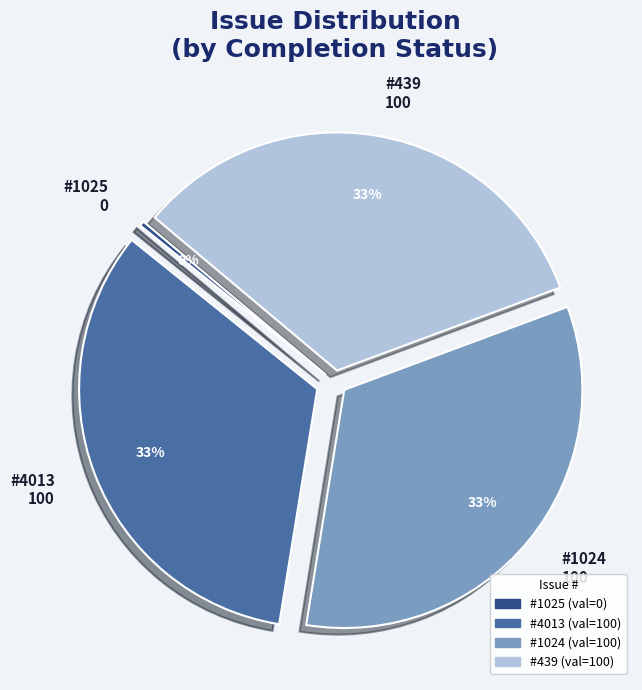

What is the smallest slice in the pie chart?

#1025 0